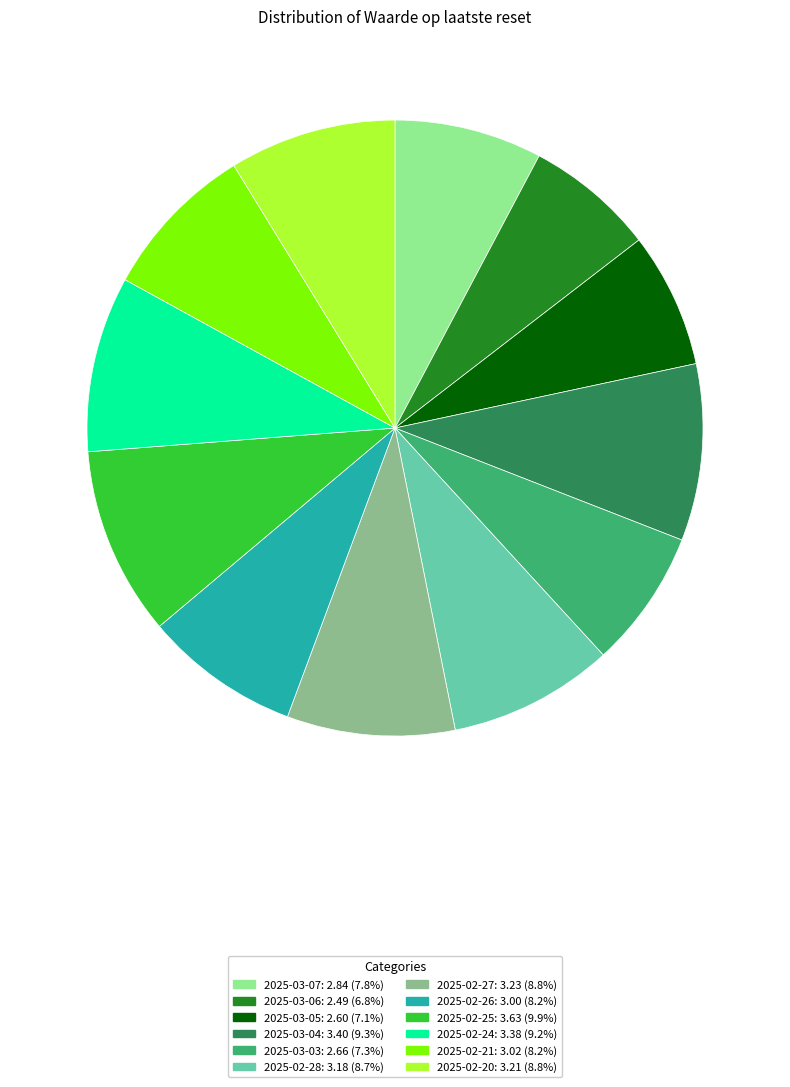

Which category has the biggest portion of the pie?

2025-02-25